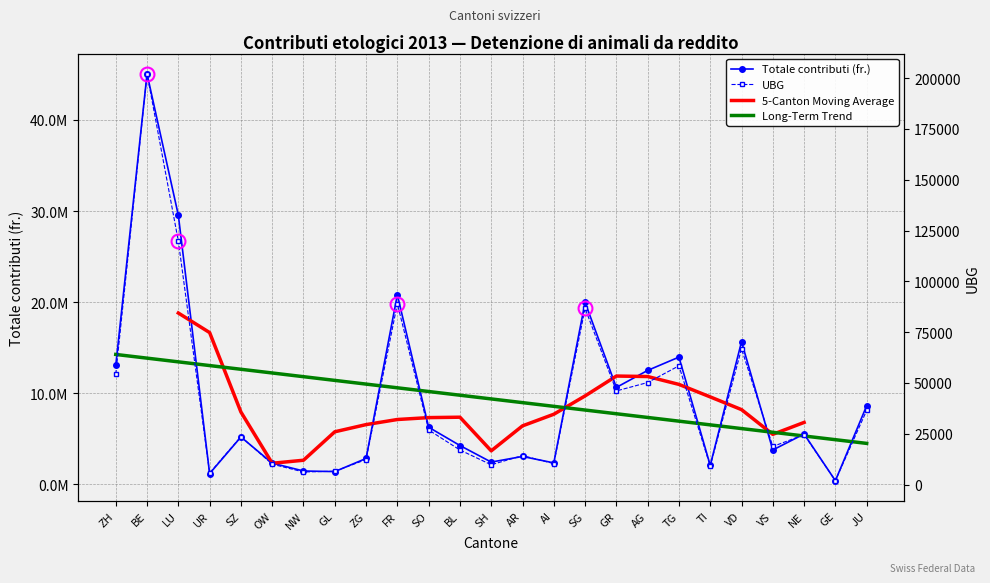

Which series has the widest spread of values?

Totale contributi (fr.)